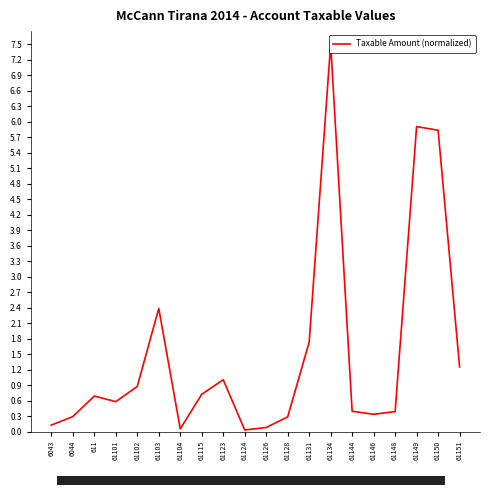

List the labels in order of value, largest first.

61134, 61149, 61150, 61103, 61131, 61151, 61123, 61102, 61115, 611, 61101, 61144, 61148, 61146, 6044, 61128, 6043, 61126, 61104, 61124